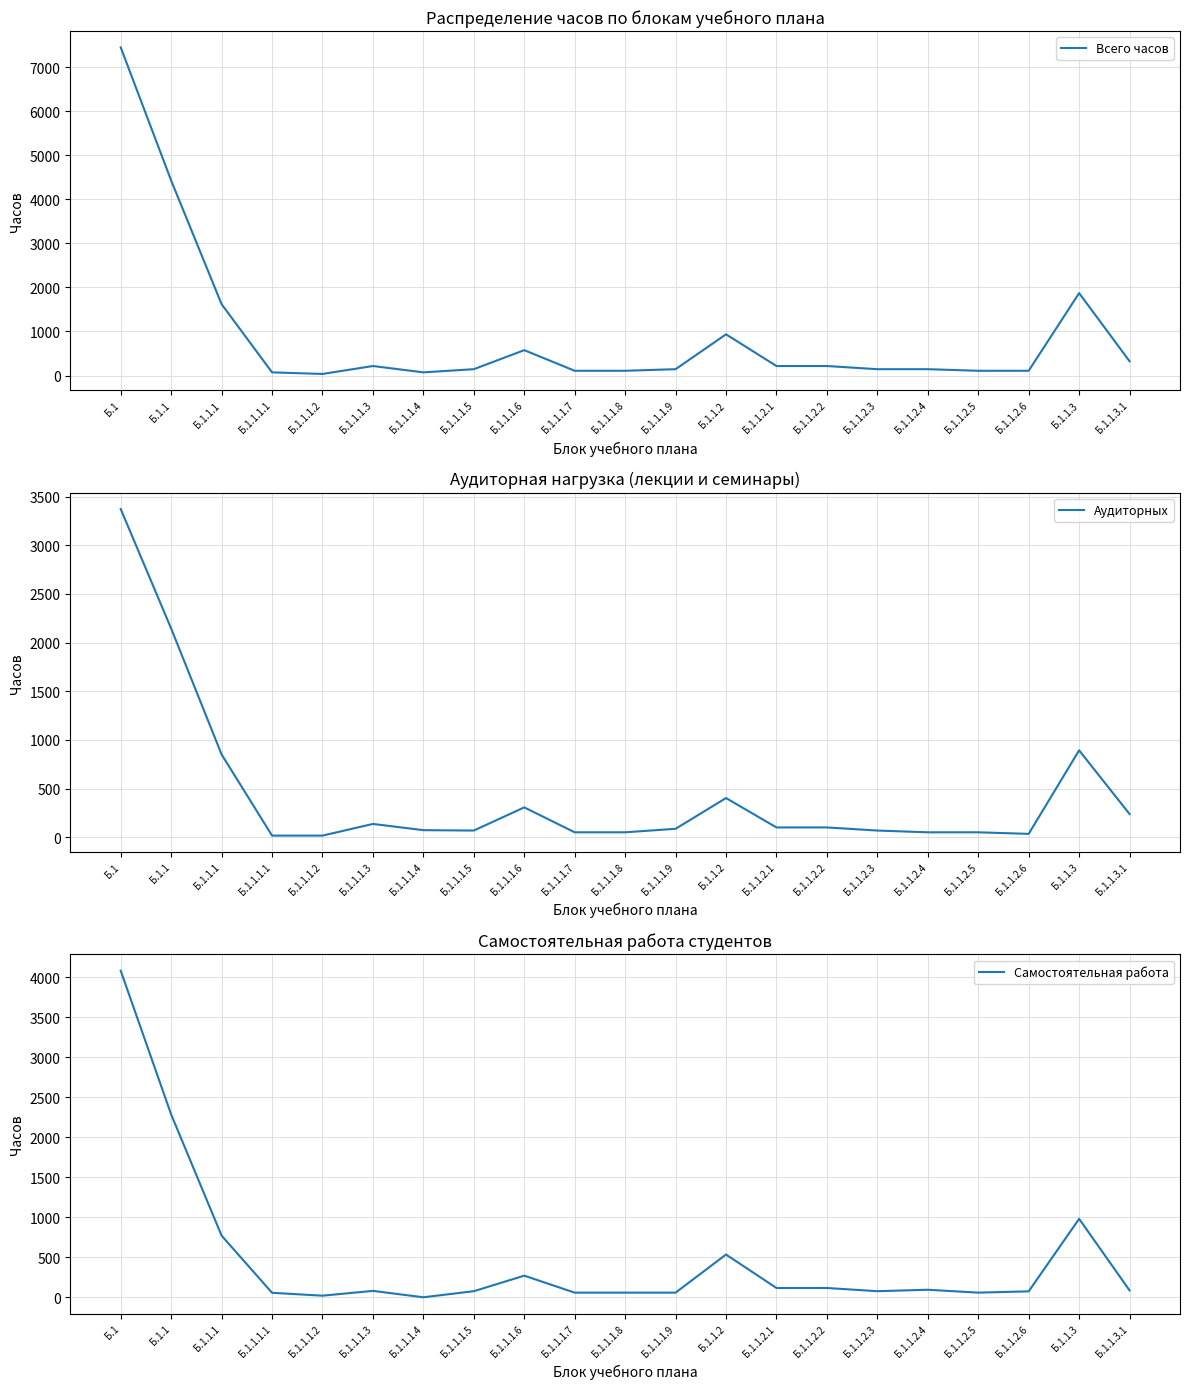

Reading left to right, extract all data points from this chart.

Всего часов: 7452	4428	1620	72	36	216	72	144	576	108	108	144	936	216	216	144	144	108	108	1872	324
Аудиторных: 3372	2144	850	16	16	136	72	68	306	50	50	86	402	100	100	68	50	50	34	892	238
Самостоятельная работа: 4080	2284	770	56	20	80	0	76	270	58	58	58	534	116	116	76	94	58	74	980	86